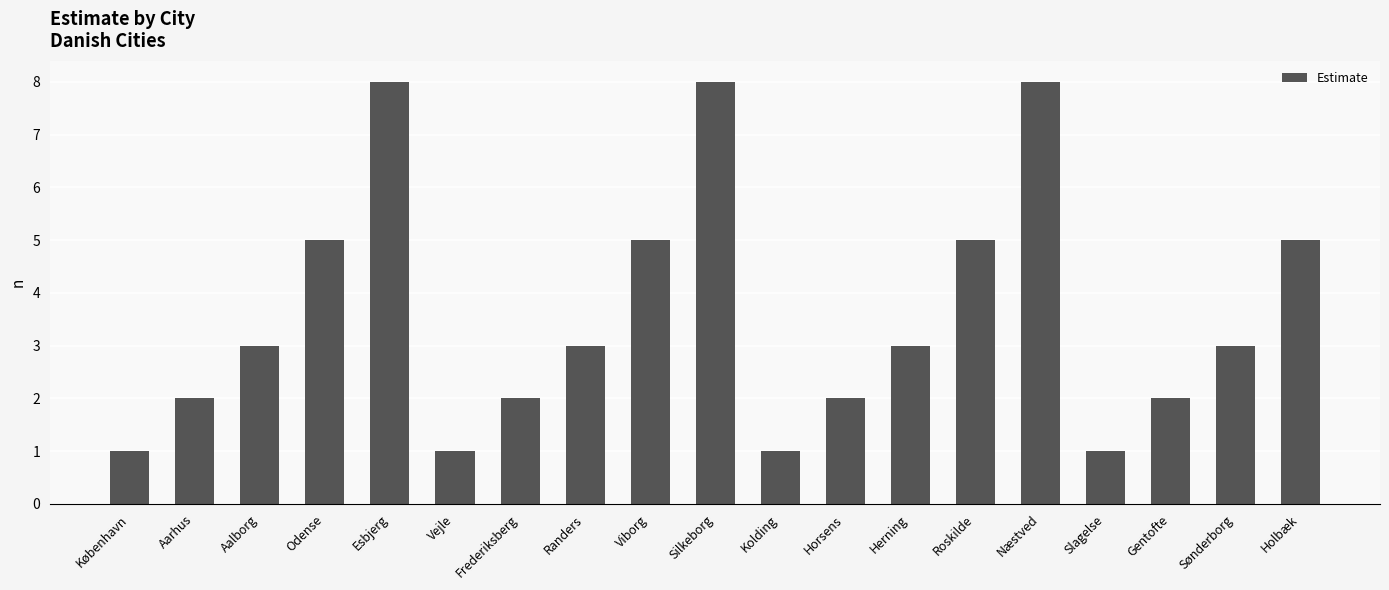

Does the chart contain any negative values?

No